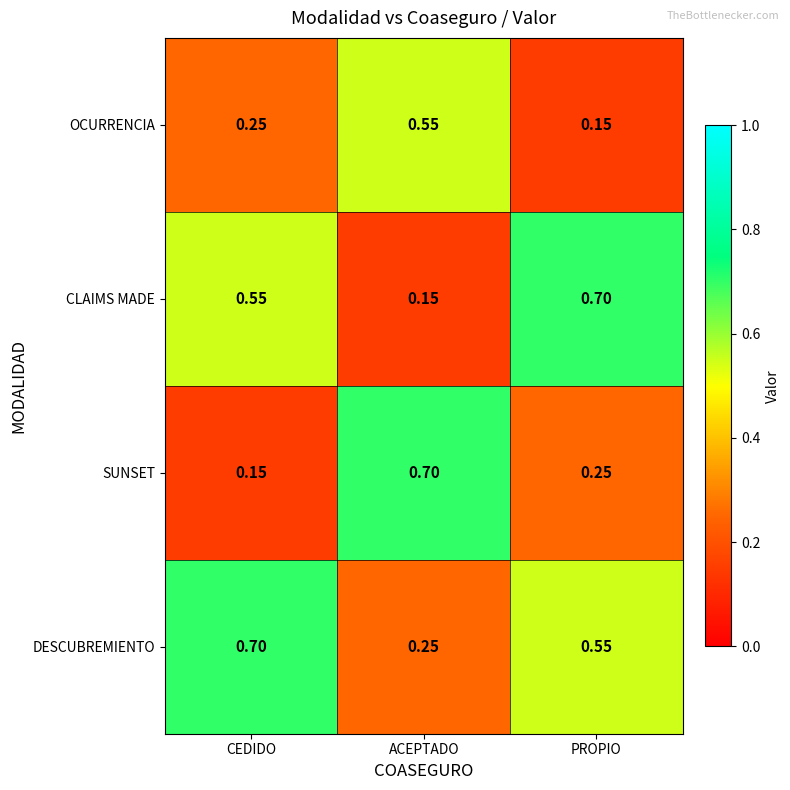

List the series in order of their overall mean, highest first.

DESCUBREMIENTO, CLAIMS MADE, SUNSET, OCURRENCIA